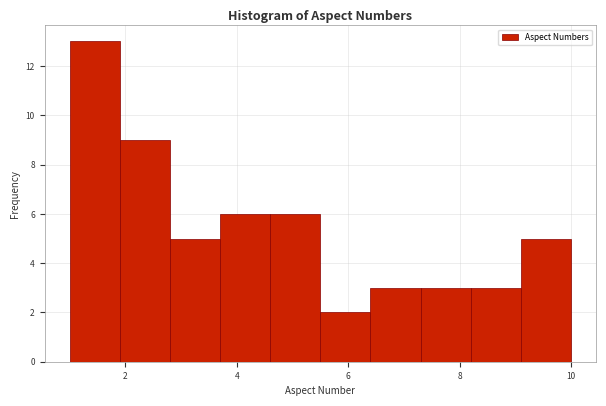

Reading left to right, transcribe this chart: for each bar, give the range it covers on the x-axis and its height. Neither the bar edges nor the heights are printed on the chart, so give them approximately, as read against the axes.

1.0 to 1.9: 13
1.9 to 2.8: 9
2.8 to 3.7: 5
3.7 to 4.6: 6
4.6 to 5.5: 6
5.5 to 6.4: 2
6.4 to 7.3: 3
7.3 to 8.2: 3
8.2 to 9.1: 3
9.1 to 10.0: 5